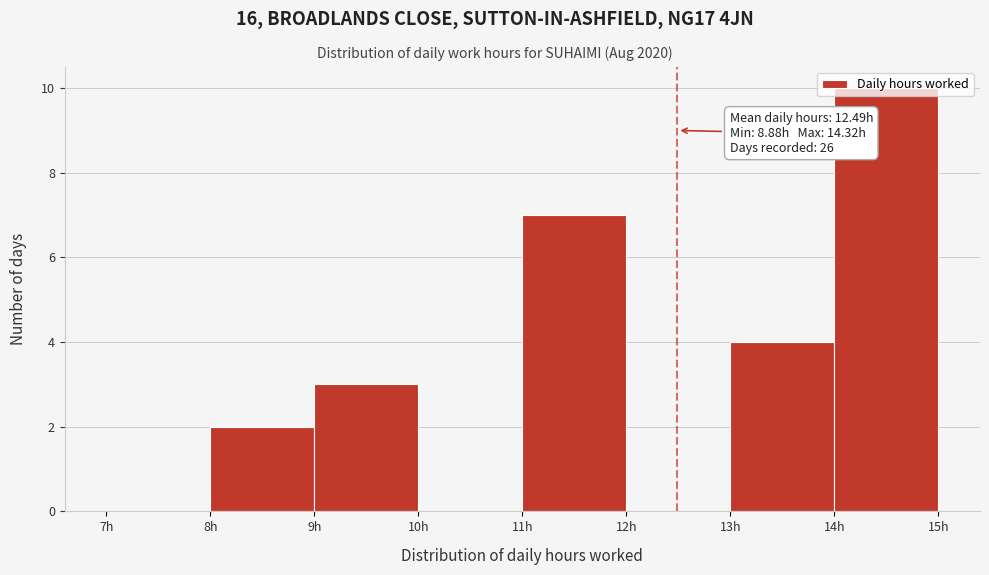

Which range on the x-axis has the tallest bar?

14 to 15